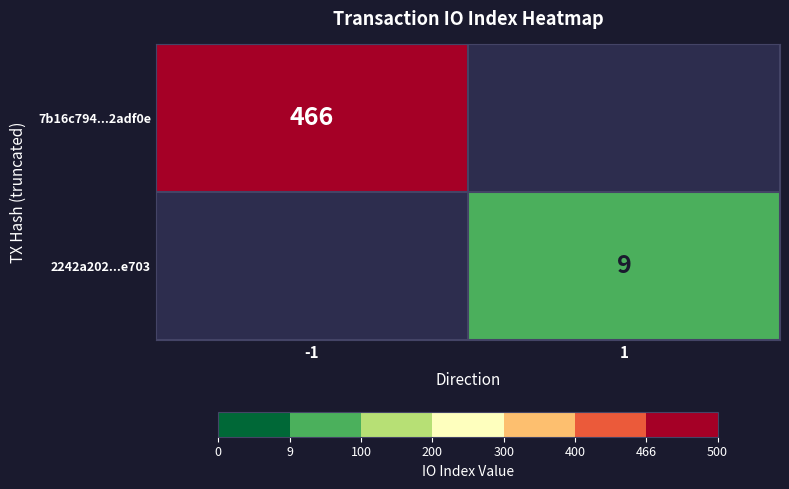

Which has a higher value, -1 or 1?

-1